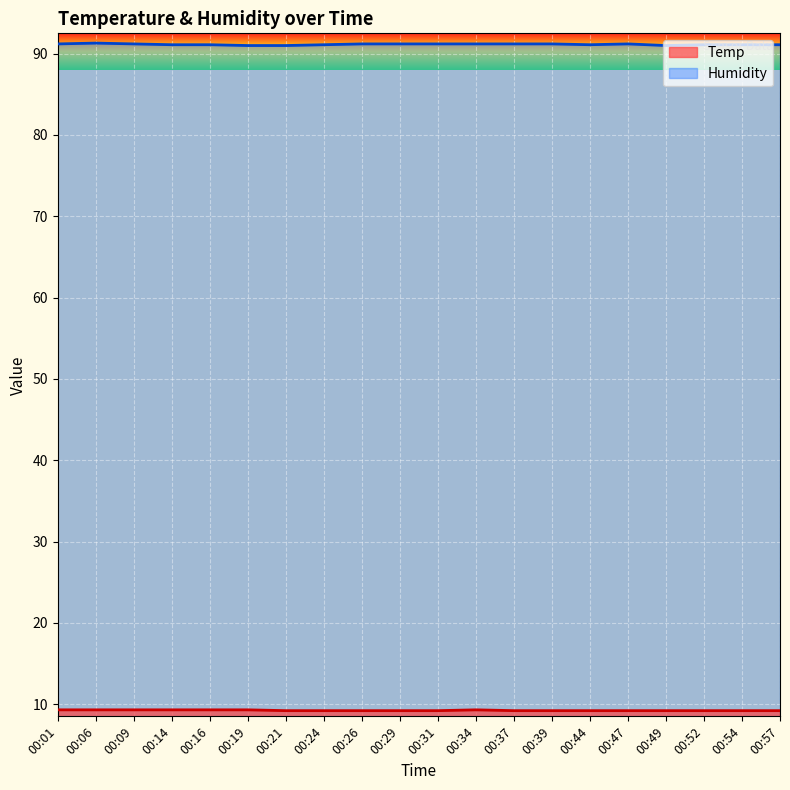

List the series in order of their overall mean, lowest first.

Temp, Humidity